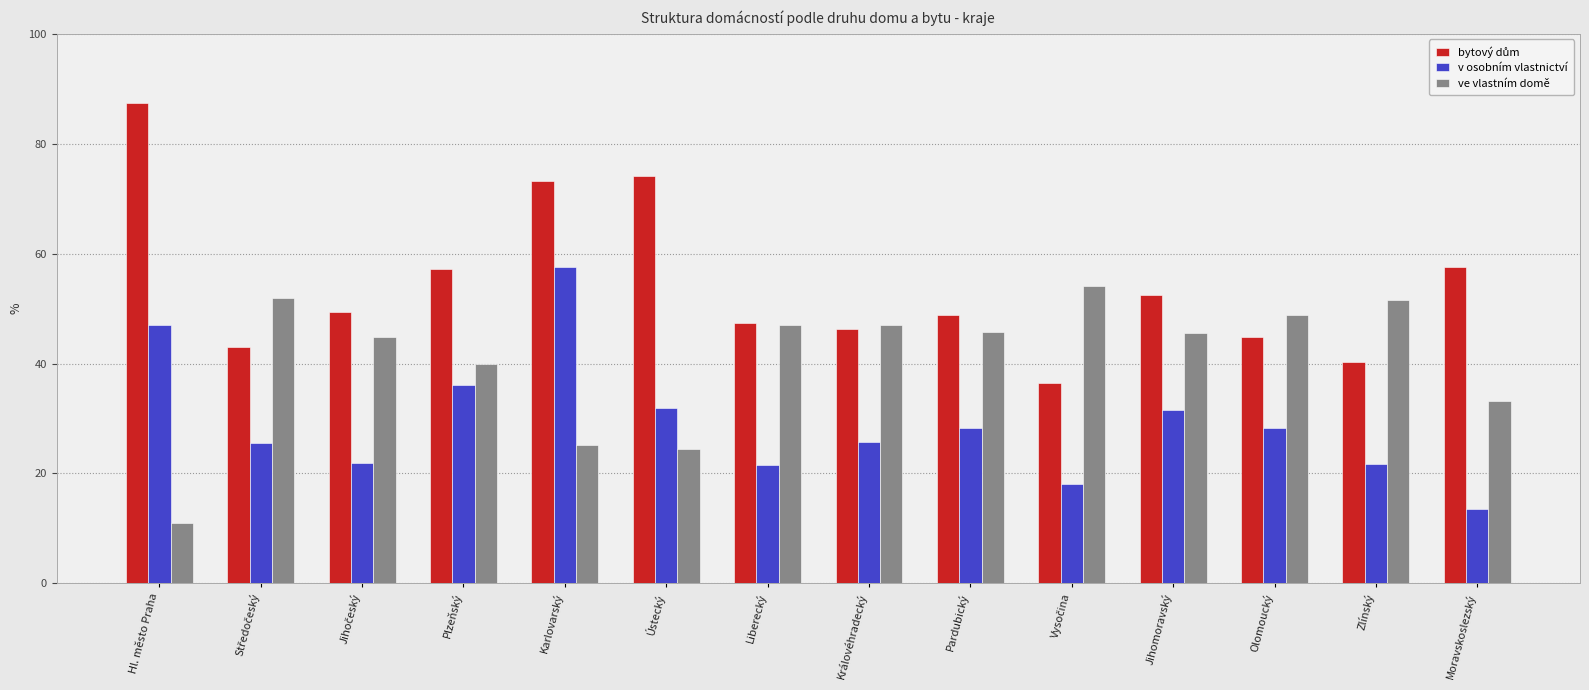

What is the spread (max minus min) of values at Zlínský?

29.9